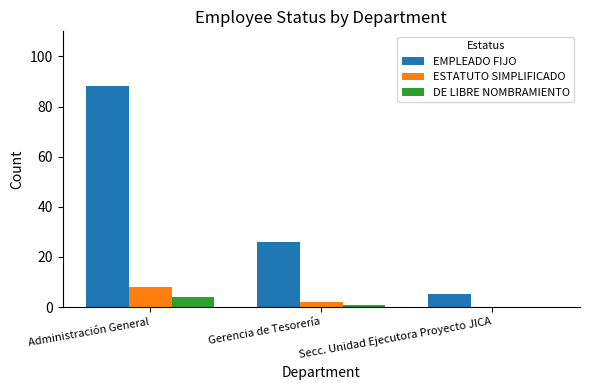

What is the sum of all DE LIBRE NOMBRAMIENTO values?

5